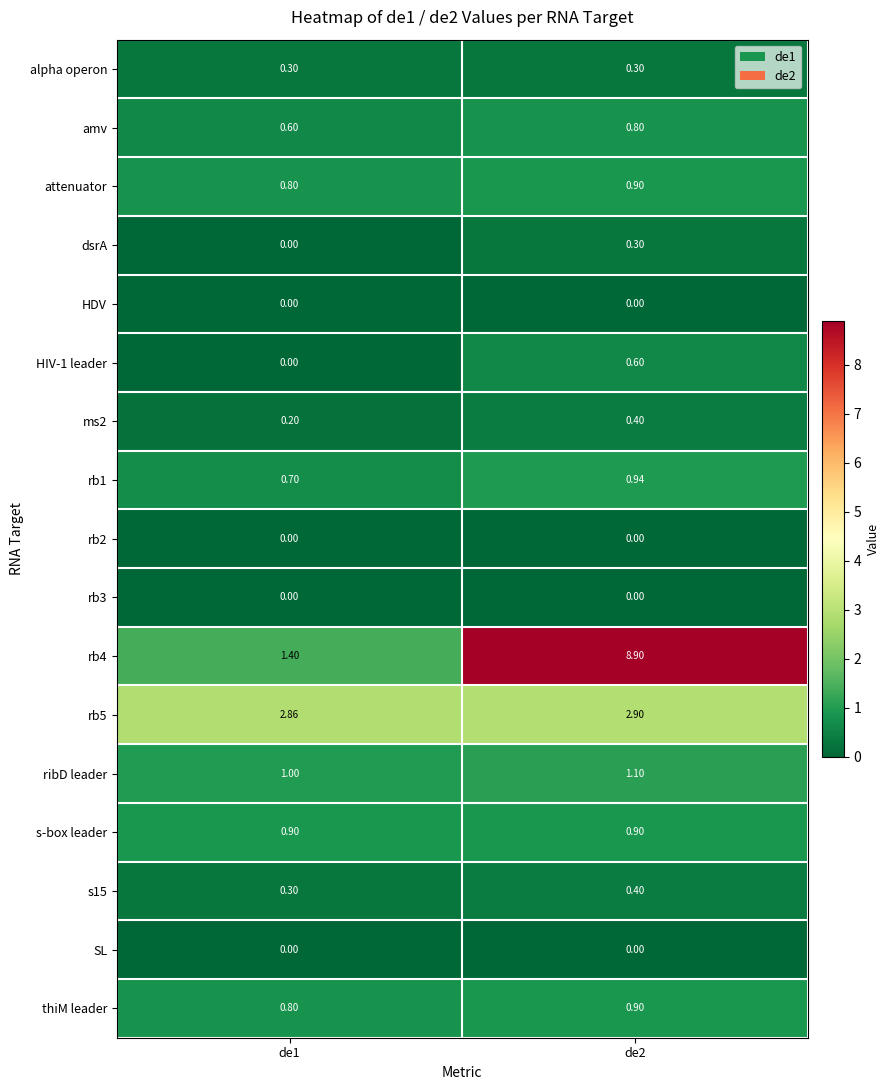

At how many categories does at least one series exceed 5?

1